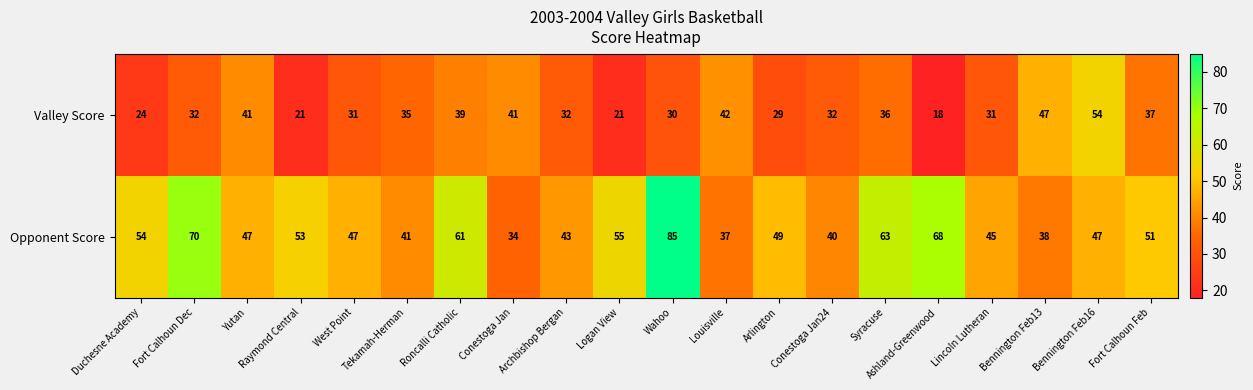

The Opponent Score series shows 51 at Louisville. True or false?

False